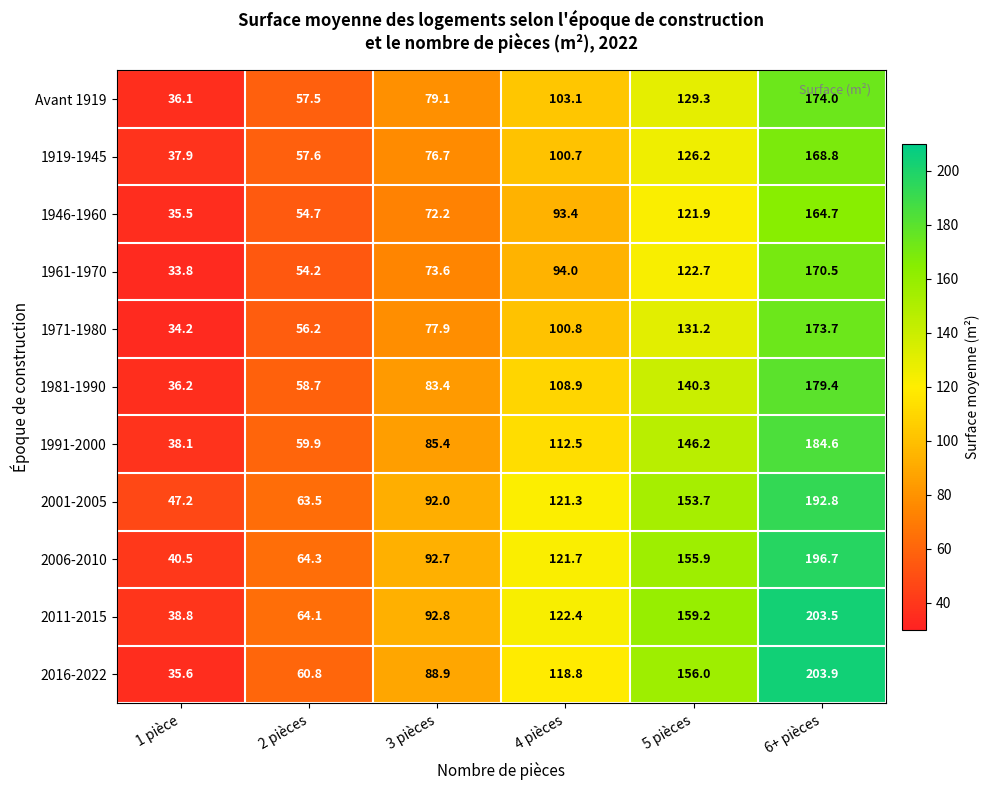

The value of 1946-1960 at 2 pièces is 20.9. True or false?

False